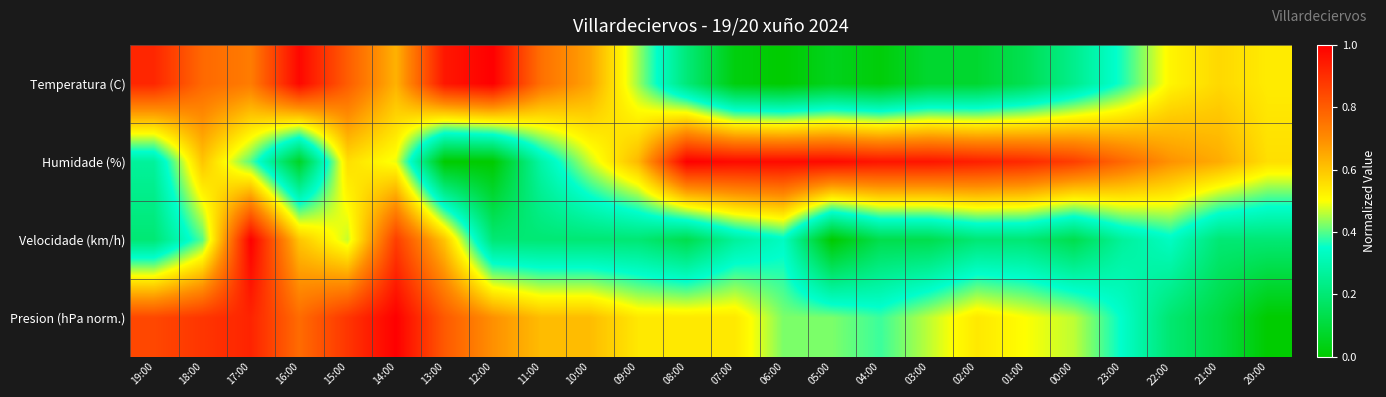

At which category is the sum across all series the highest?

17:00